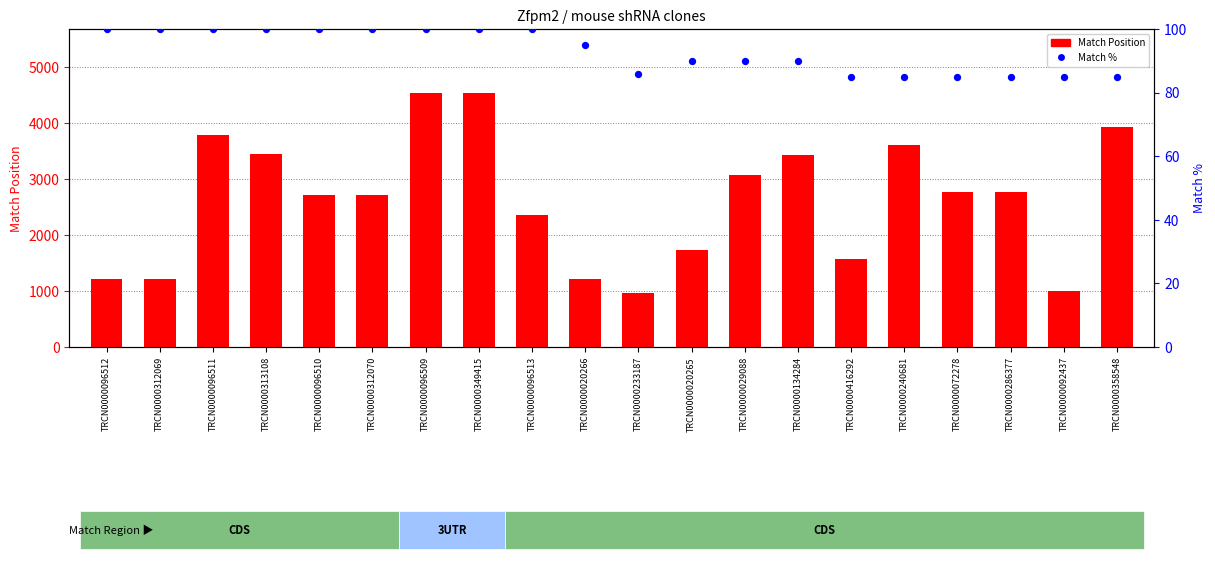

Which series has the largest total across all categories?

Match Position